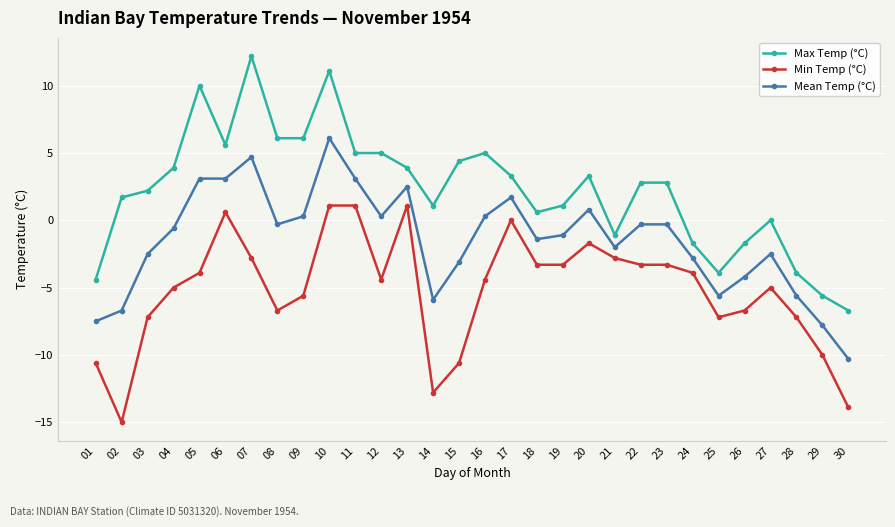

What is the difference between the maximum and minimum values in the Min Temp (°C) series?

16.1